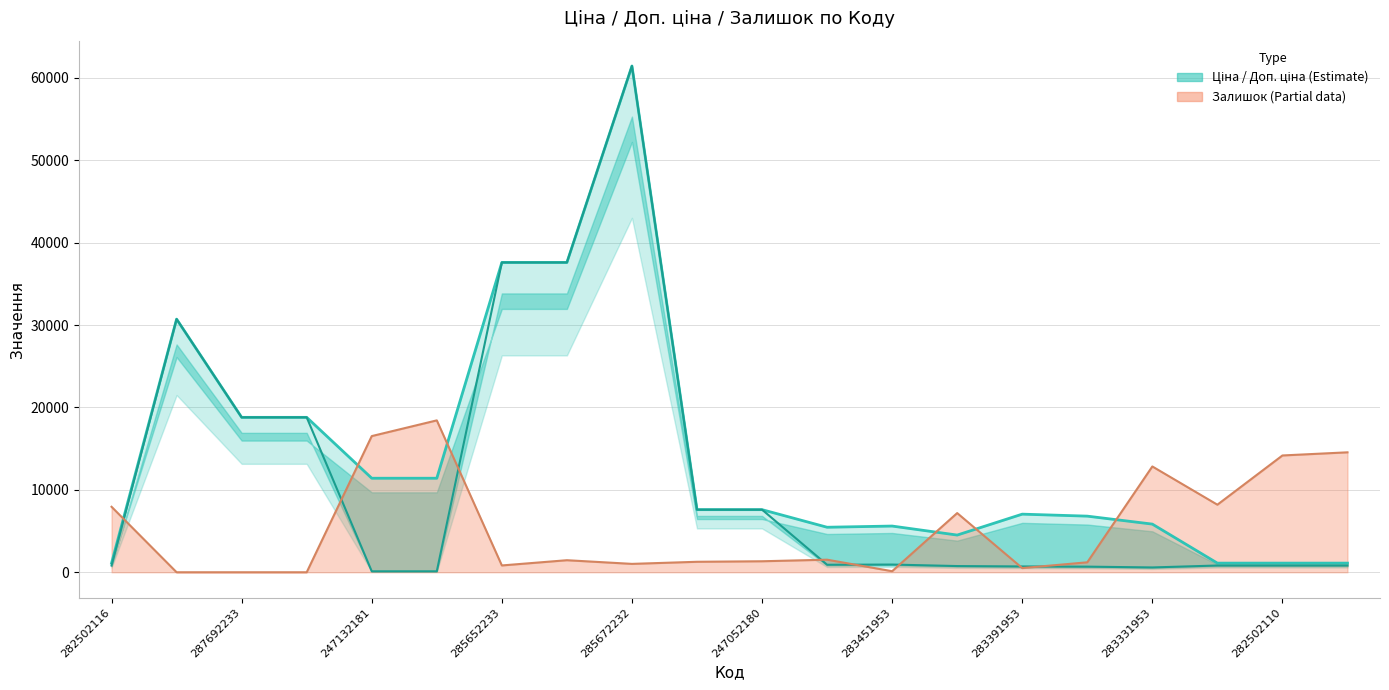

At which label does Доп. ціна reach its minimum?

282502116